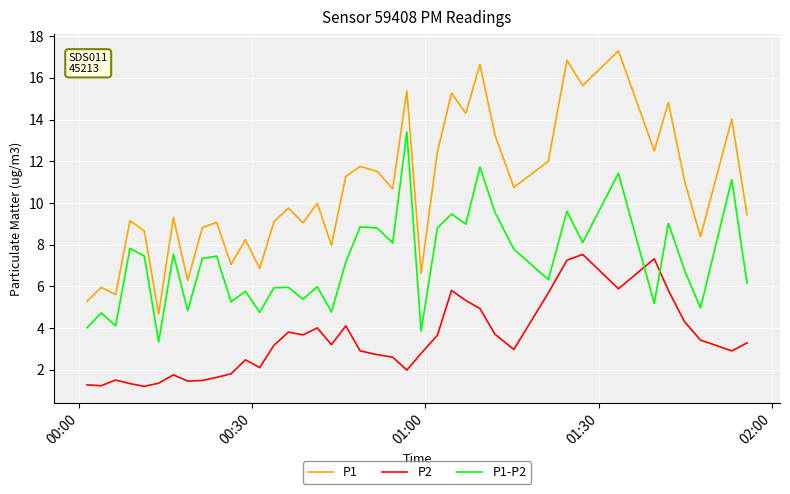

True or false: P1 and P2 intersect in this chart.

False